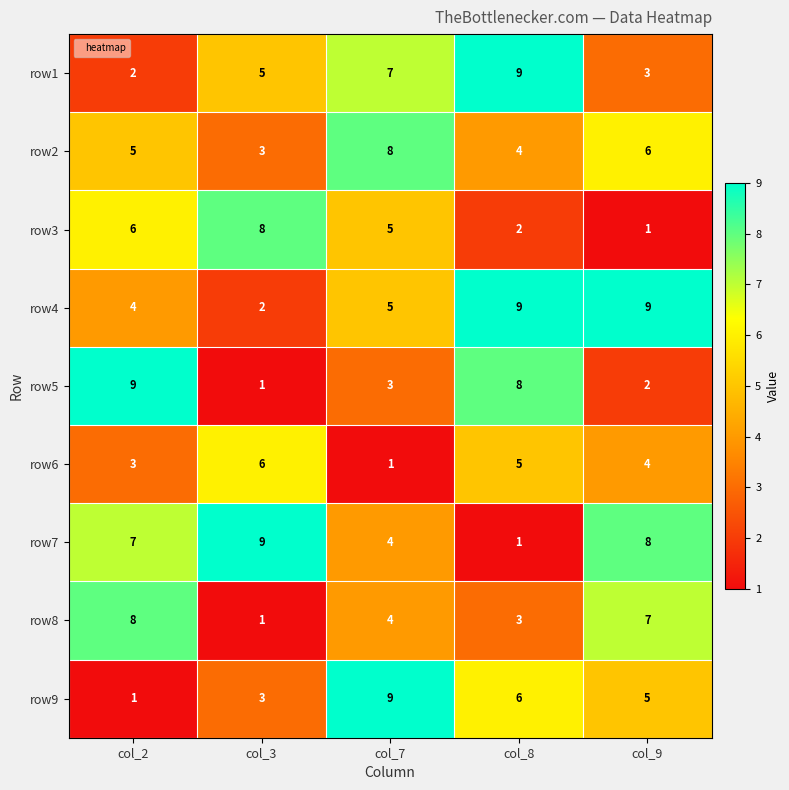

At which category is the sum across all series the highest?

col_8